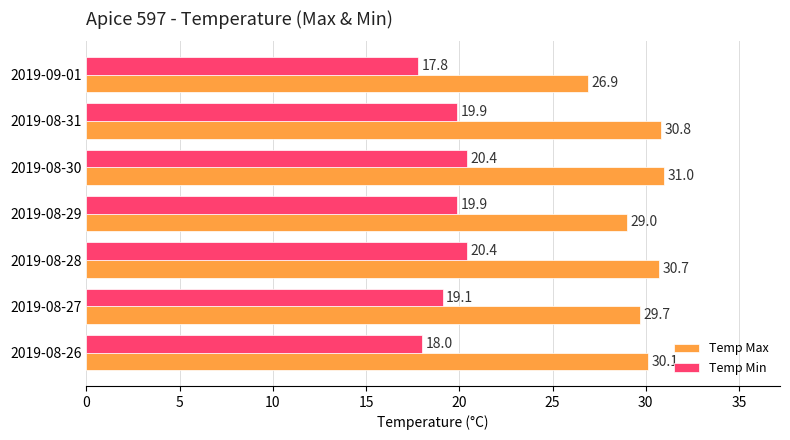

What is the difference between the maximum and minimum values in the Temp Min series?

2.6